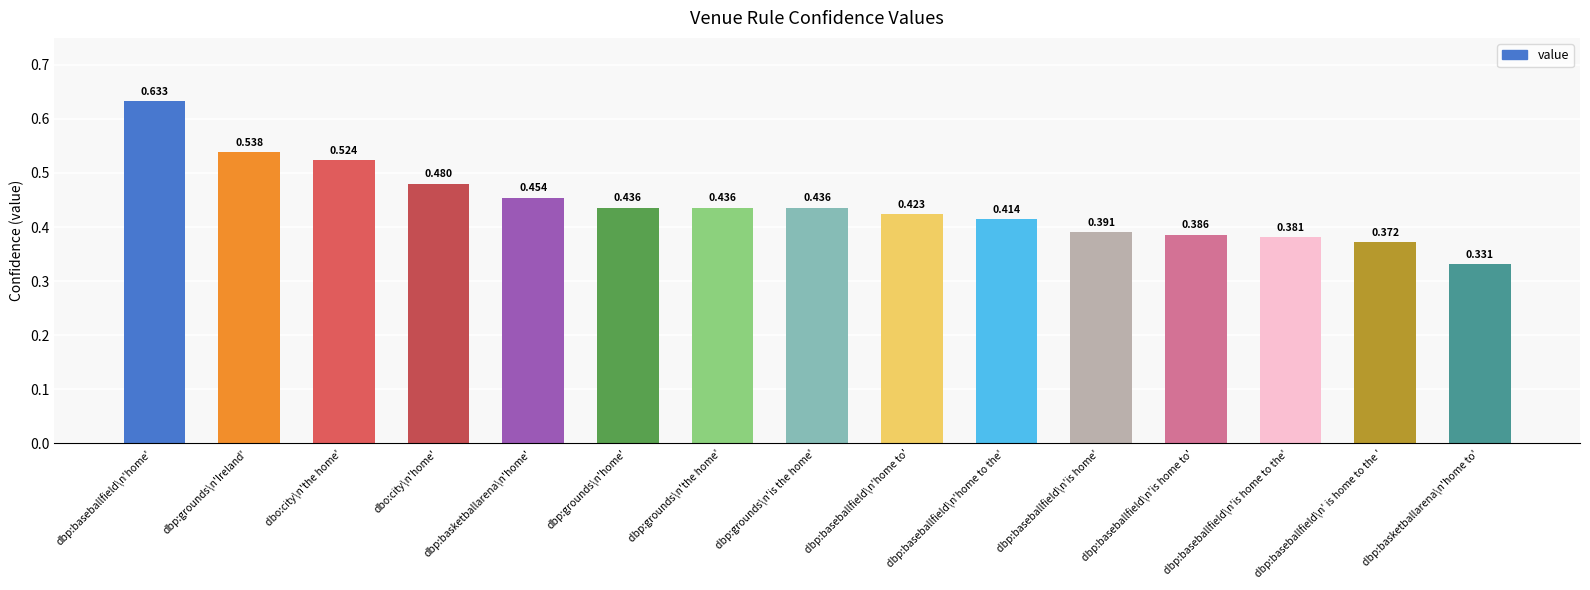

At which label is the value closest to 0?

dbp:basketballarena\n'home to'